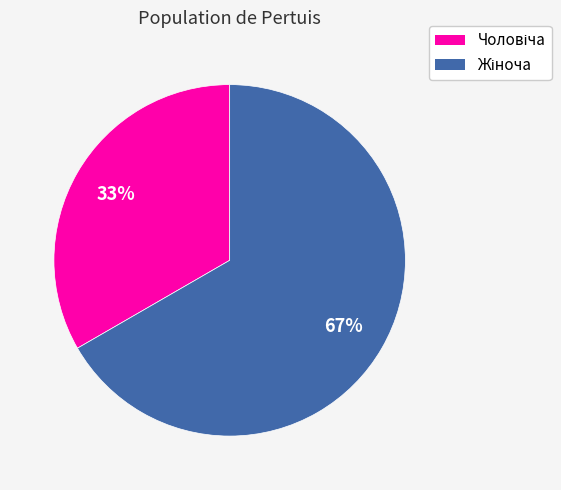

Does any single category account for the majority?

Yes